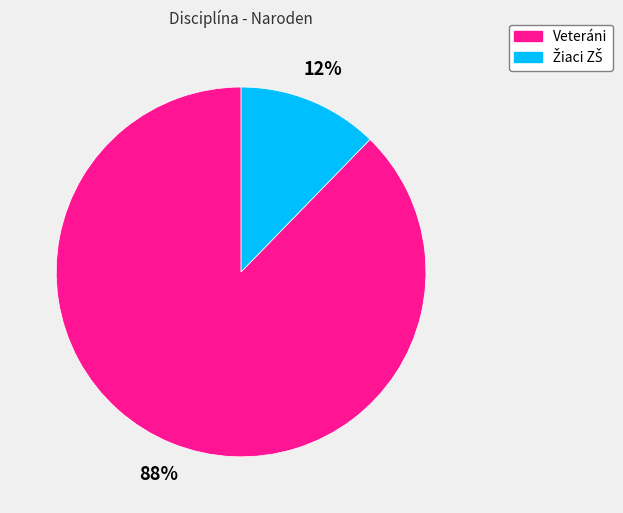

How many segments does this pie chart have?

2